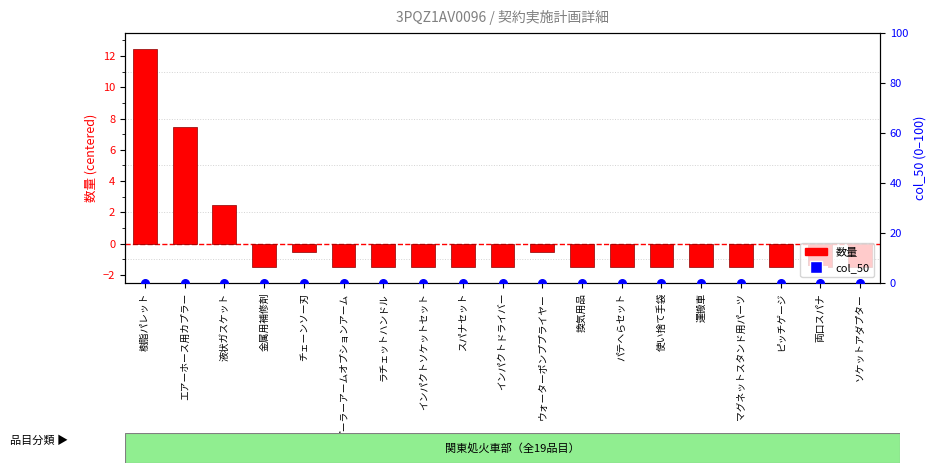

Is the value of col_50 (normalized) at スパナセット greater than the value of 数量 (centered) at チェーンソー刃?

Yes